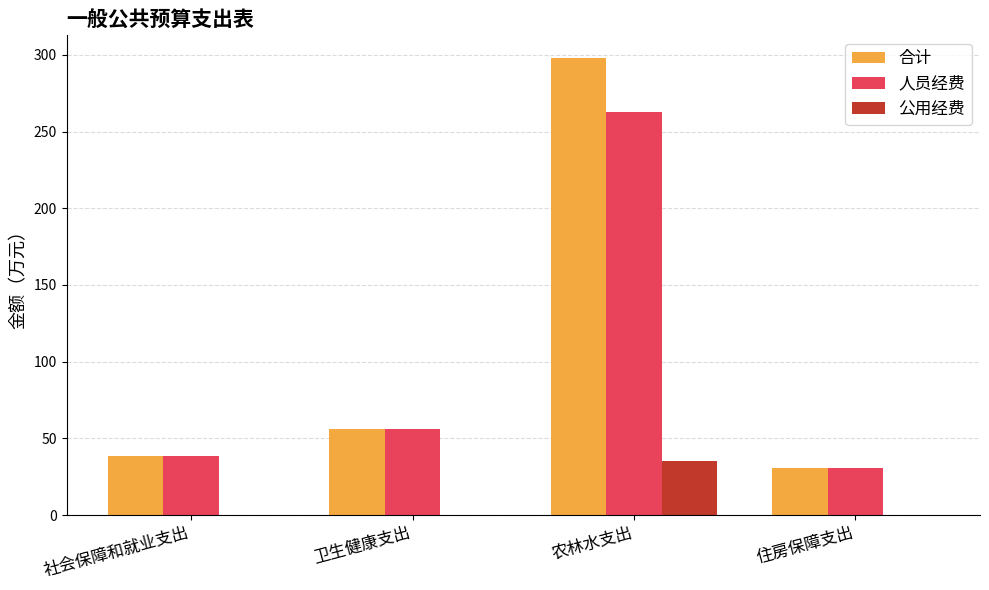

Reading left to right, list all the values displayed in this chart.

合计: 38.7	56.0	297.8	31.0
人员经费: 38.7	56.0	262.7	31.0
公用经费: 0.0	0.0	35.1	0.0